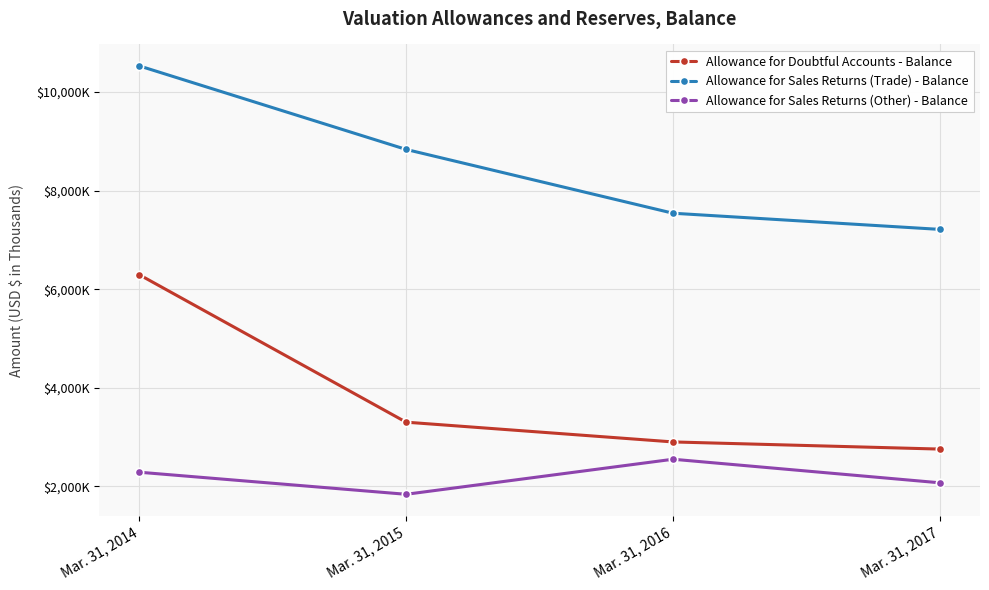

True or false: Allowance for Sales Returns (Trade) - Balance and Allowance for Sales Returns (Other) - Balance cross at least once.

False